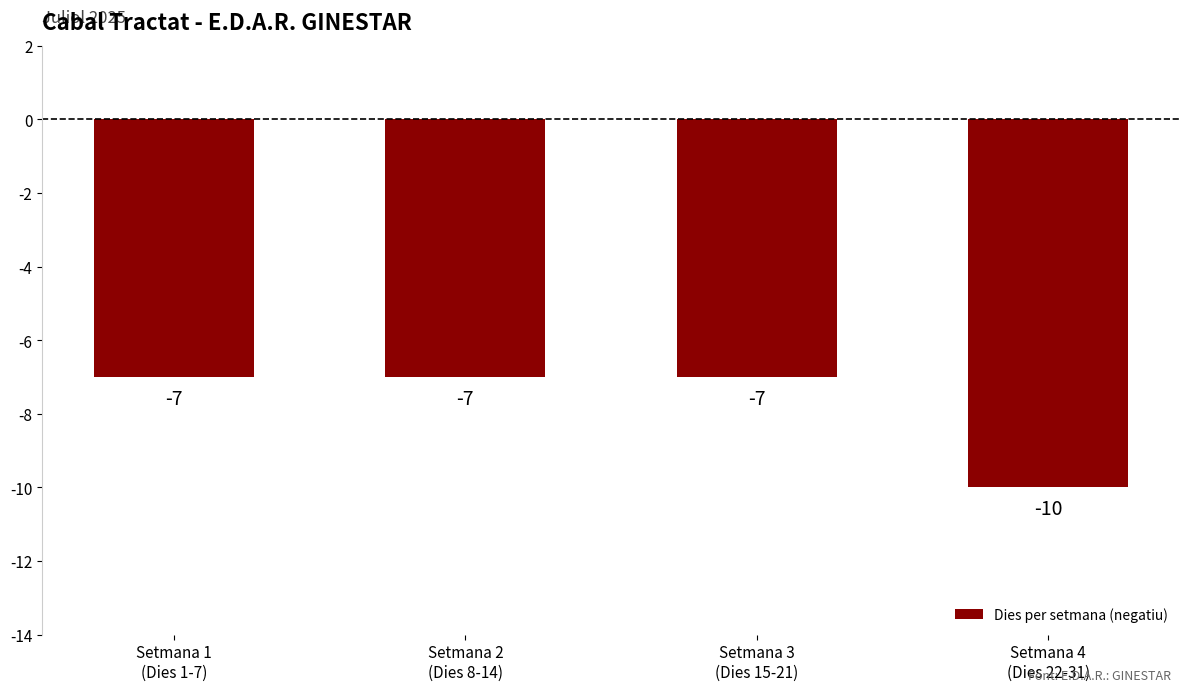

How many values are between -7 and -6?

3